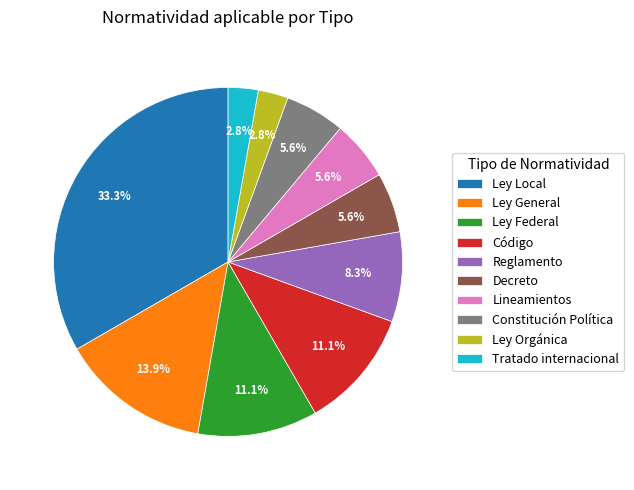

True or false: Ley Orgánica accounts for 3% of the total.

True